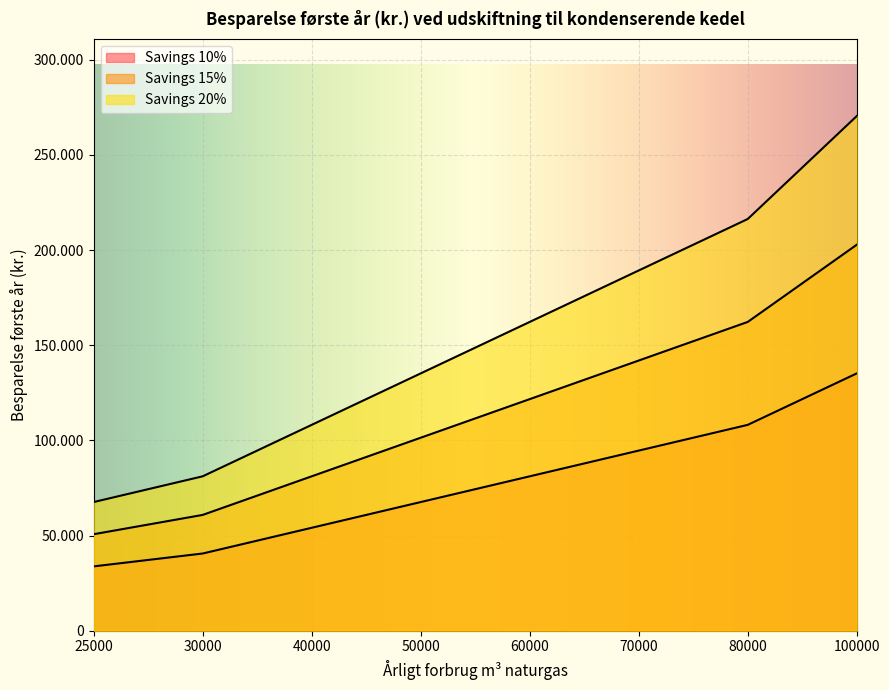

How many Savings 15% values are between 81120 and 162240?

5